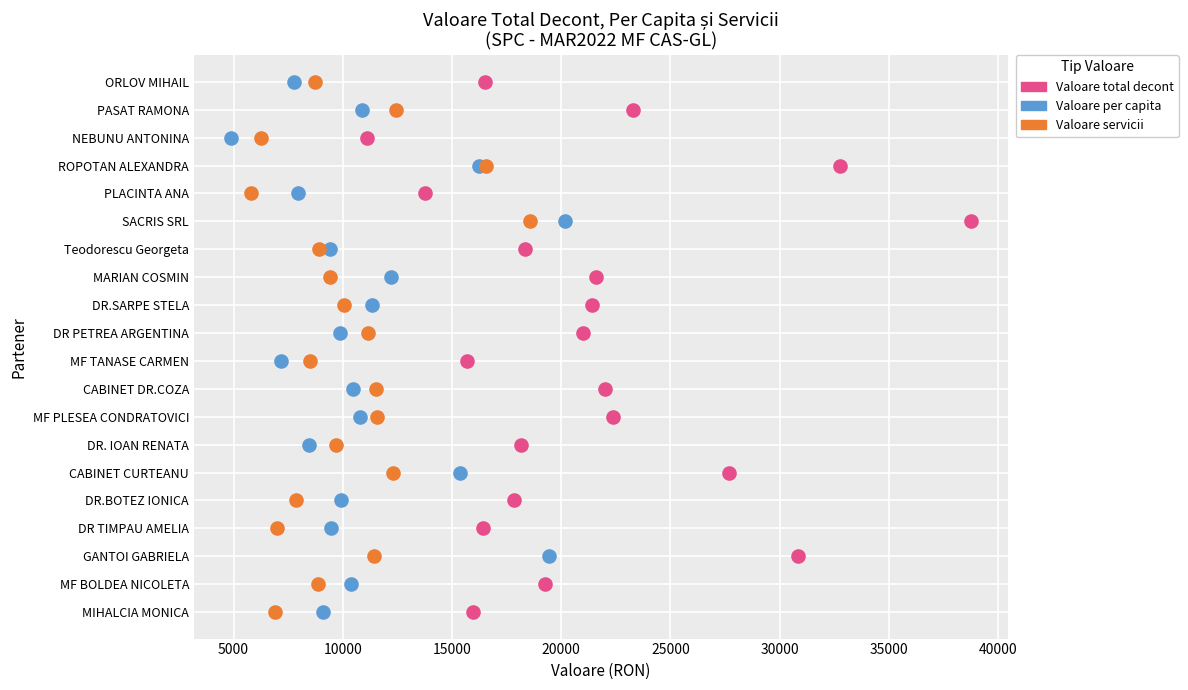

What are all the series names shown in the legend?

Valoare total decont, Valoare per capita, Valoare servicii